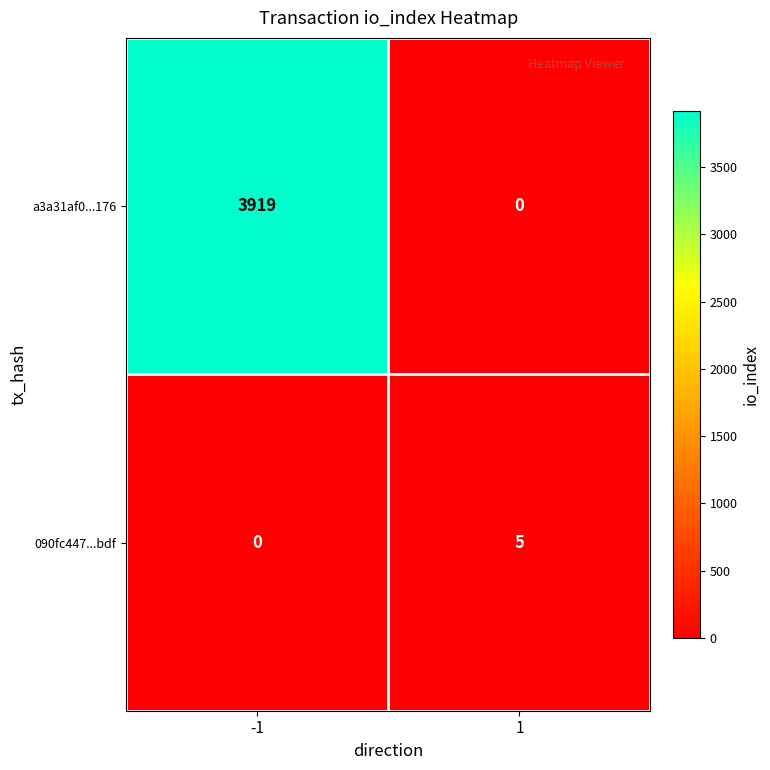

Which series has the largest total across all categories?

a3a31af0...176